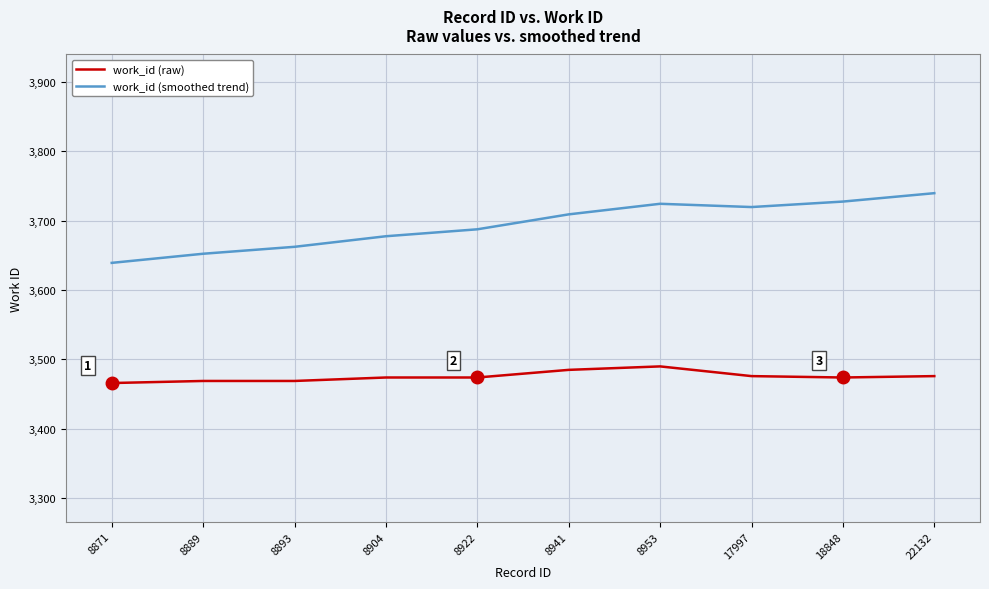

Is it true that work_id (raw) equals 3469.0 at 8893?

True